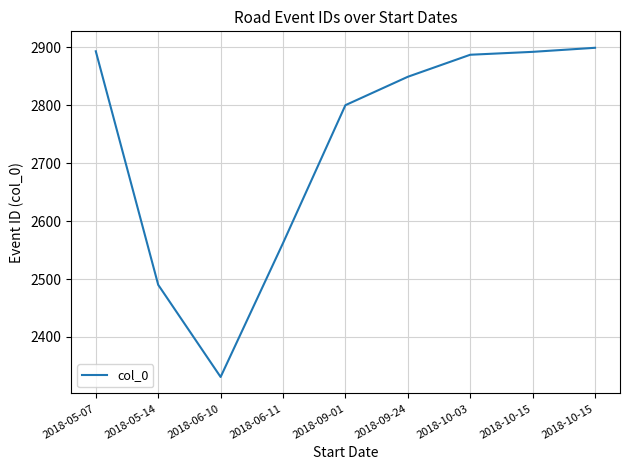

True or false: the data shows 2562 at 2018-06-11.

True